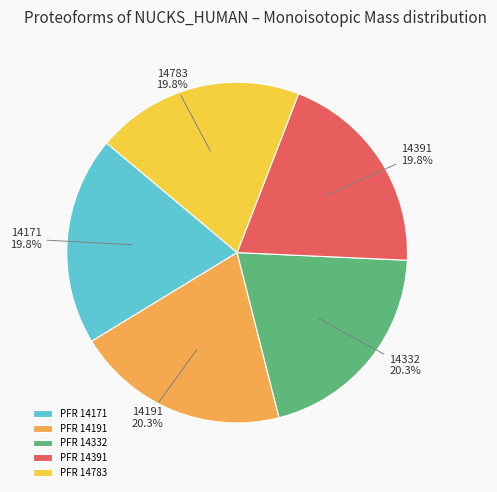

Is the sum of 14391 and 14171 greater than half?

No